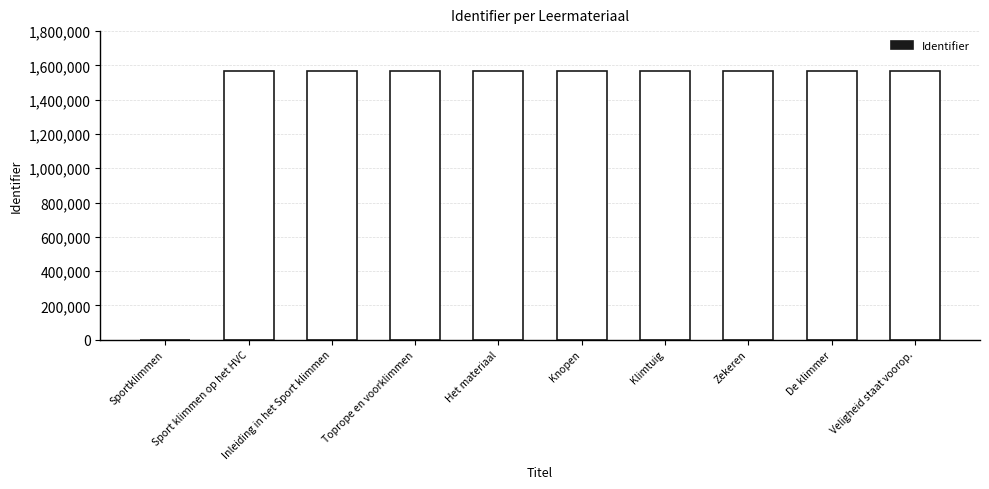

What is the greatest value displayed?

1568883